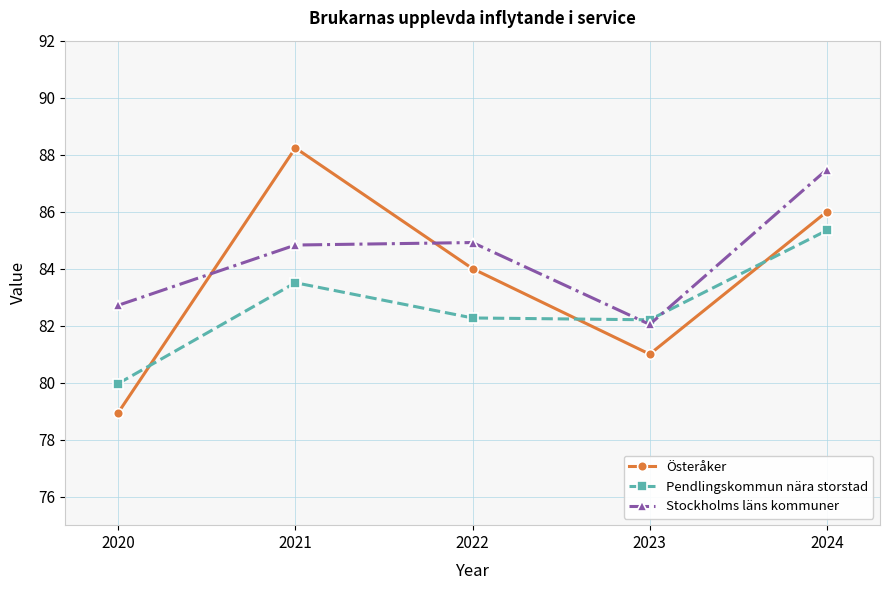

Which category has the lowest value across all series?

2020